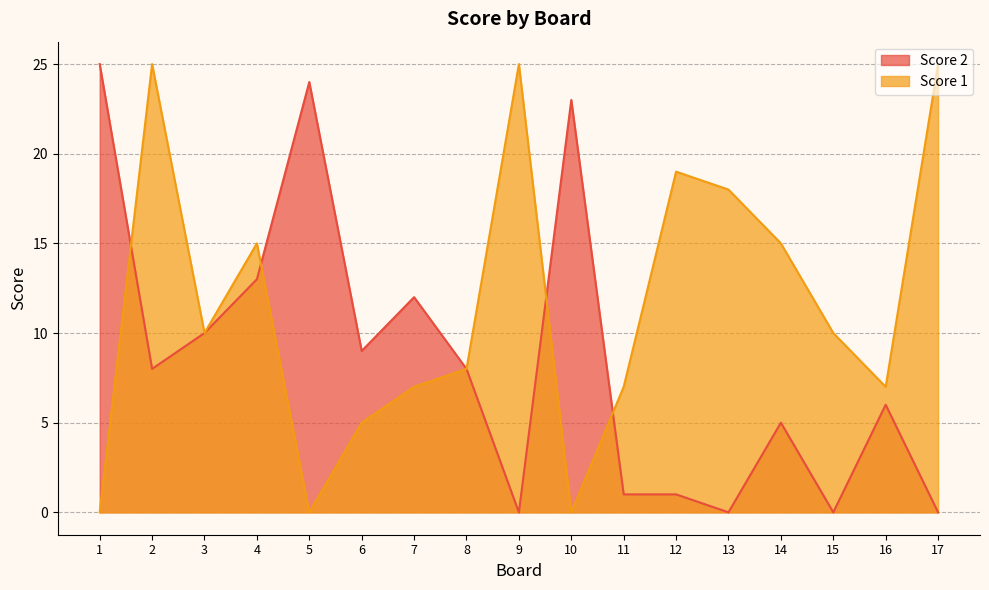

In Score 1, how many points are lower than both neighbors (excluding endpoints)?

4